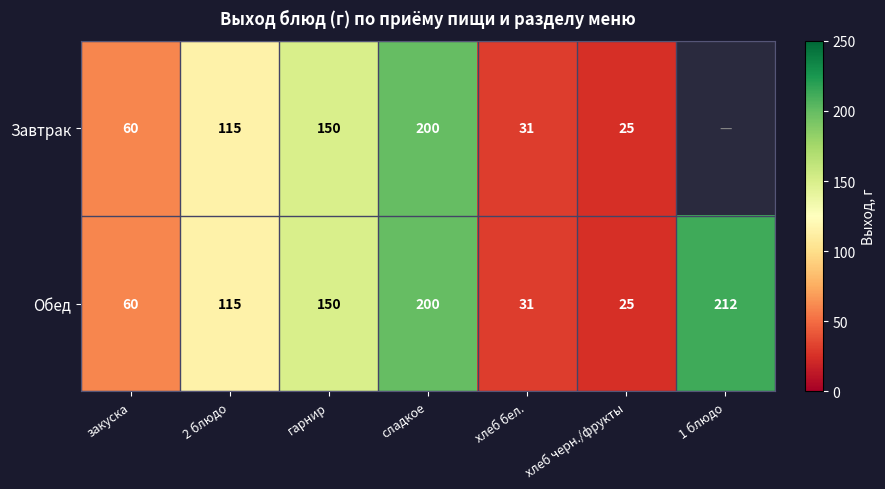

List the labels in order of Обед value, smallest first.

хлеб черн./фрукты, хлеб бел., закуска, 2 блюдо, гарнир, сладкое, 1 блюдо